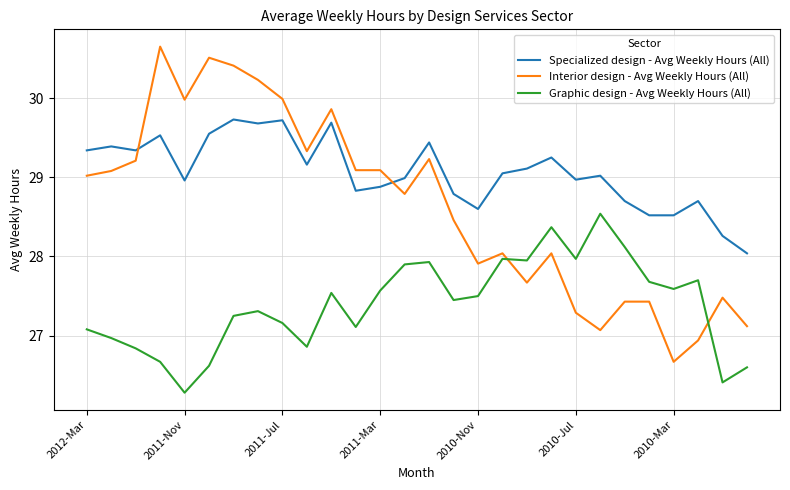

Which series has the widest spread of values?

Interior design - Avg Weekly Hours (All)